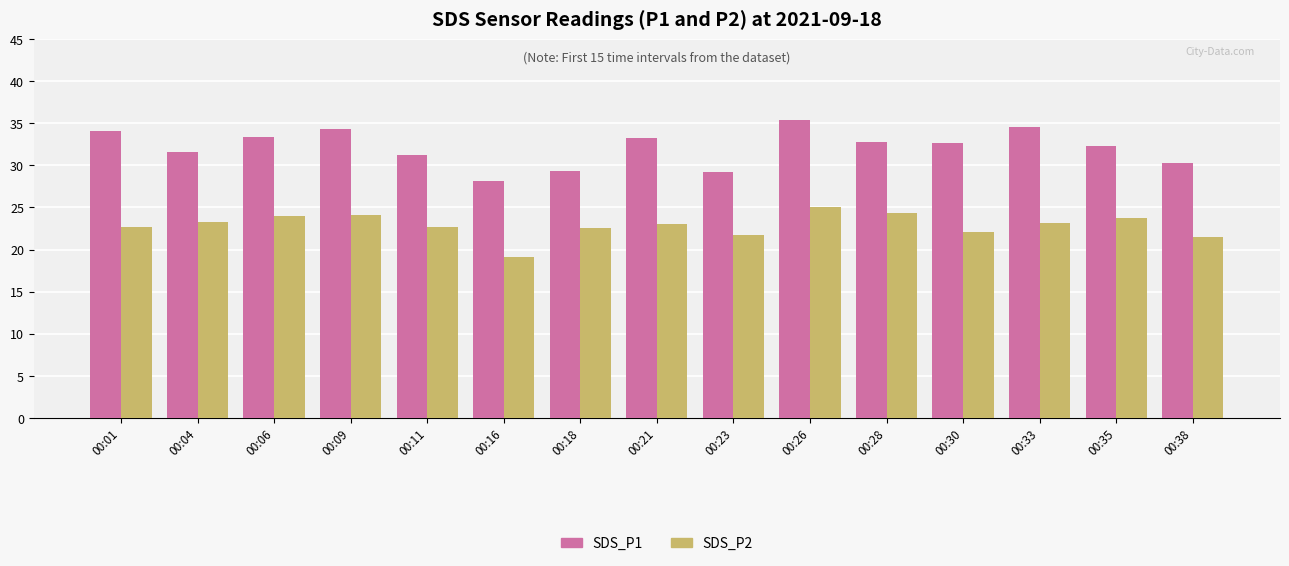

What value does the SDS_P1 series have at 00:28?

32.8